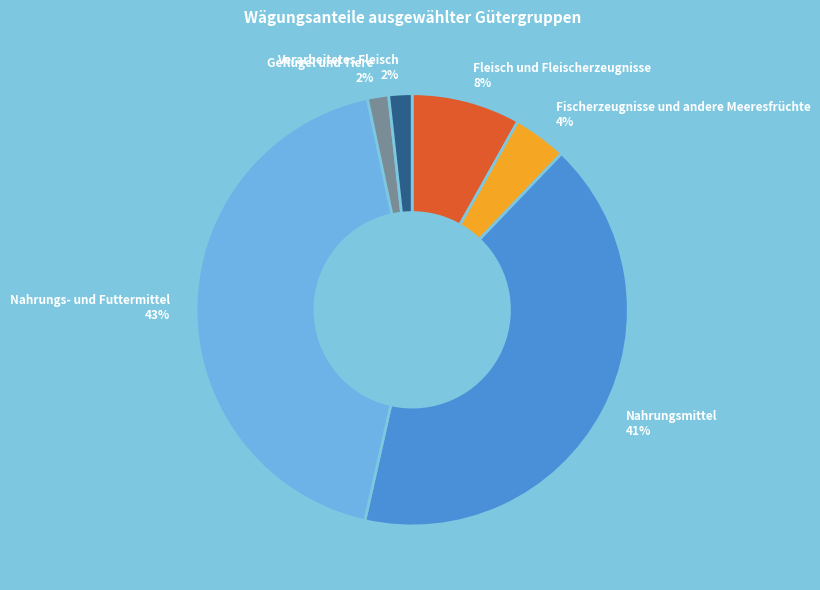

To the nearest percent, what is the average slice percentage?

17%